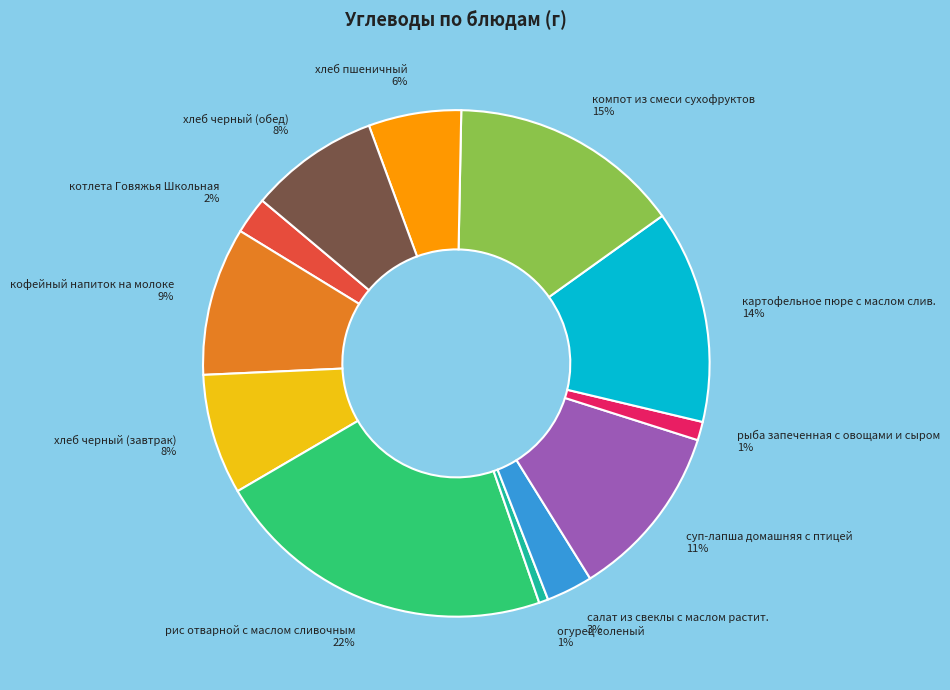

What is the largest slice in the pie chart?

рис отварной с маслом сливочным